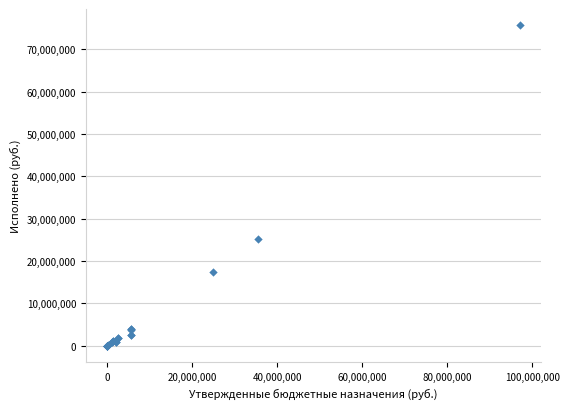

What Y value in the scatter plot is closest to 37807733?

25177836.0